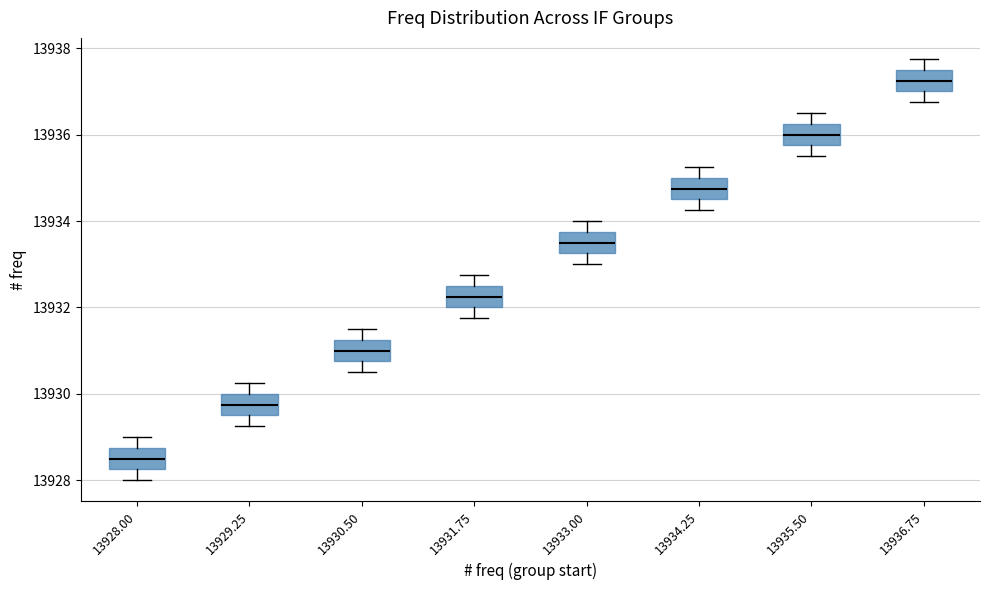

Which box's median line is the lowest?

13928.00